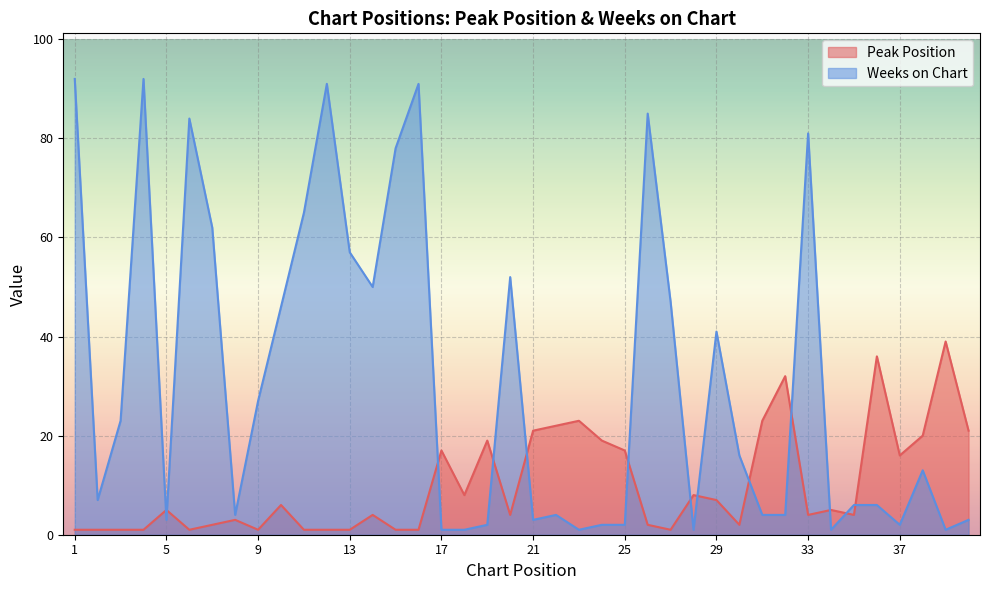

Rank the series by their average value, from highest to lowest.

Weeks on Chart, Peak Position